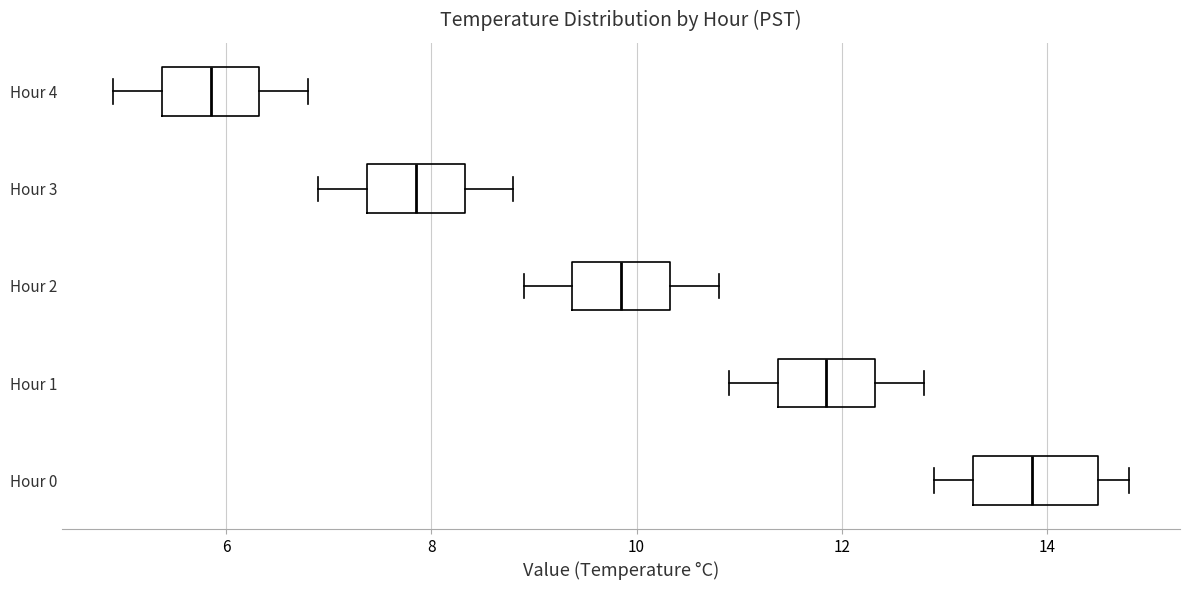

Reading bottom to top, read every box against the x-axis: the position of its median line, the range the box covers, and the ends of its whiskers. The values are not printed on the chart, so give them approximately, as read against the axis.

Hour 0: median 13.8, box 13.2 to 14.6, whiskers 13.0 to 14.8
Hour 1: median 11.8, box 11.4 to 12.4, whiskers 11.0 to 12.8
Hour 2: median 9.8, box 9.4 to 10.4, whiskers 9.0 to 10.8
Hour 3: median 7.8, box 7.4 to 8.4, whiskers 7.0 to 8.8
Hour 4: median 5.8, box 5.4 to 6.4, whiskers 5.0 to 6.8